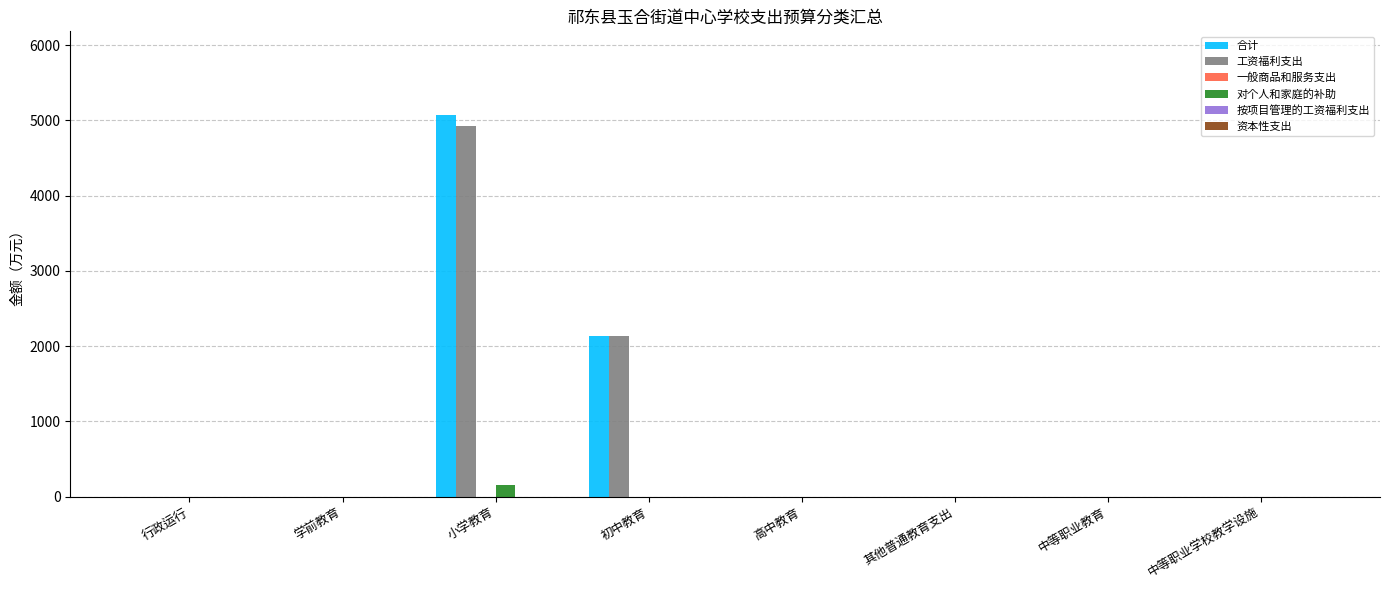

Are the bars grouped side by side (vs. stacked)?

Yes